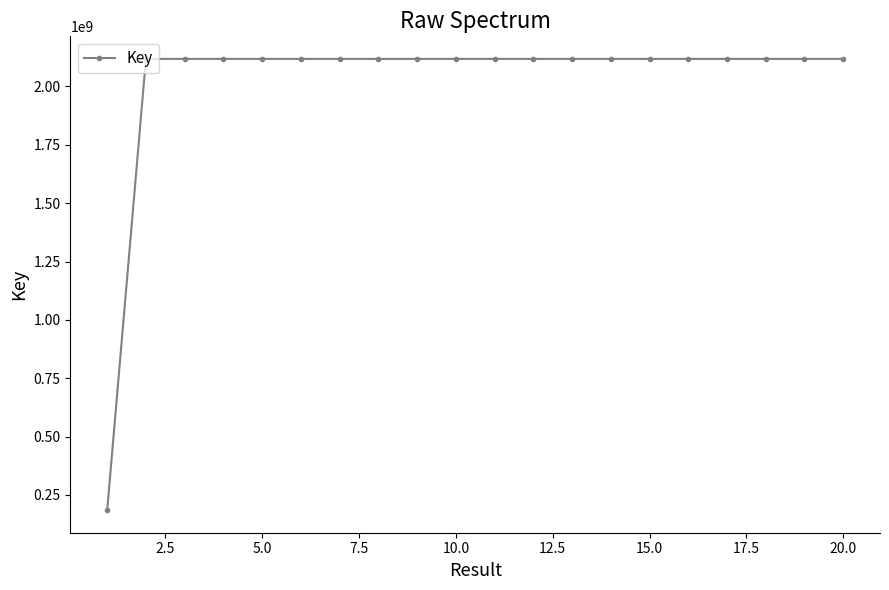

What is the value of the 5th point from the left?

2117858062